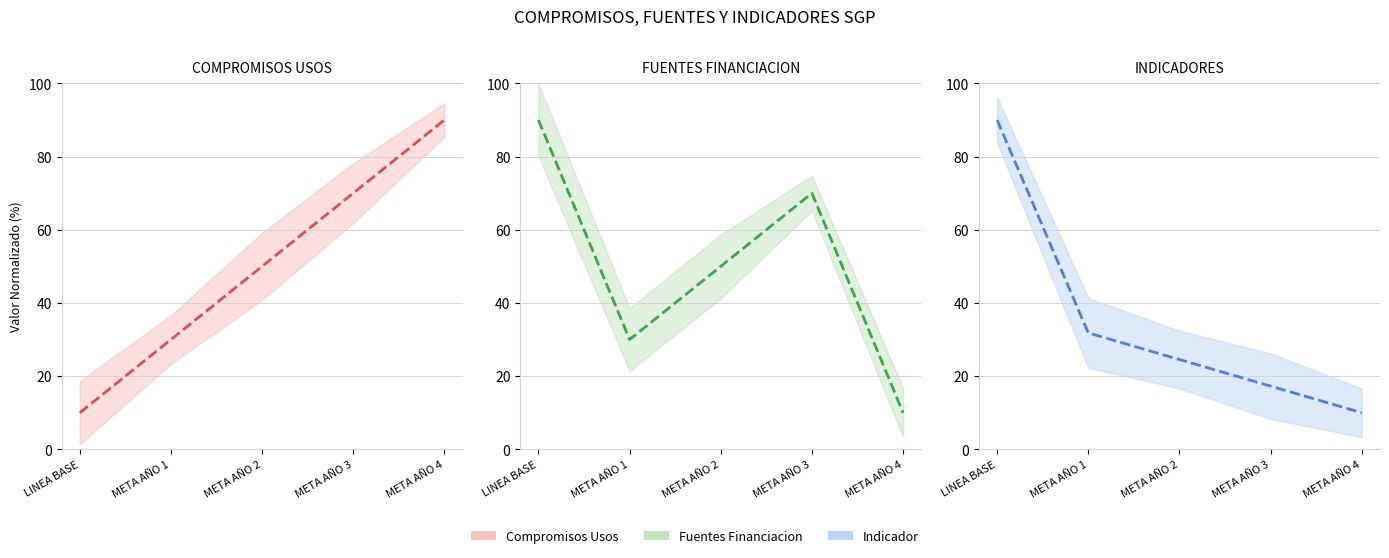

Between META AÑO 1 and META AÑO 2, which series saw the biggest shift?

COMPROMISOS_USOS (center)